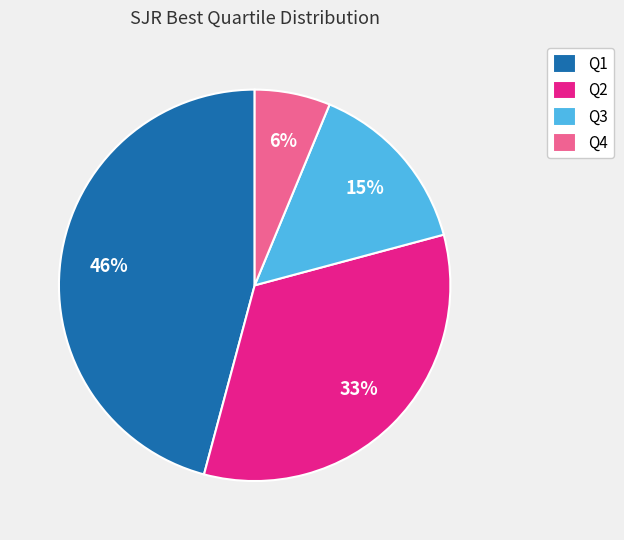

To the nearest percent, what percentage of the pie is Q1?

46%